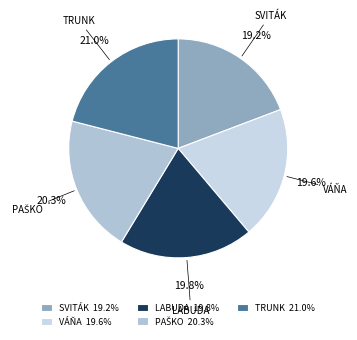

What is the ratio of the value at SVITÁK to the value at LABUDA?

1.0